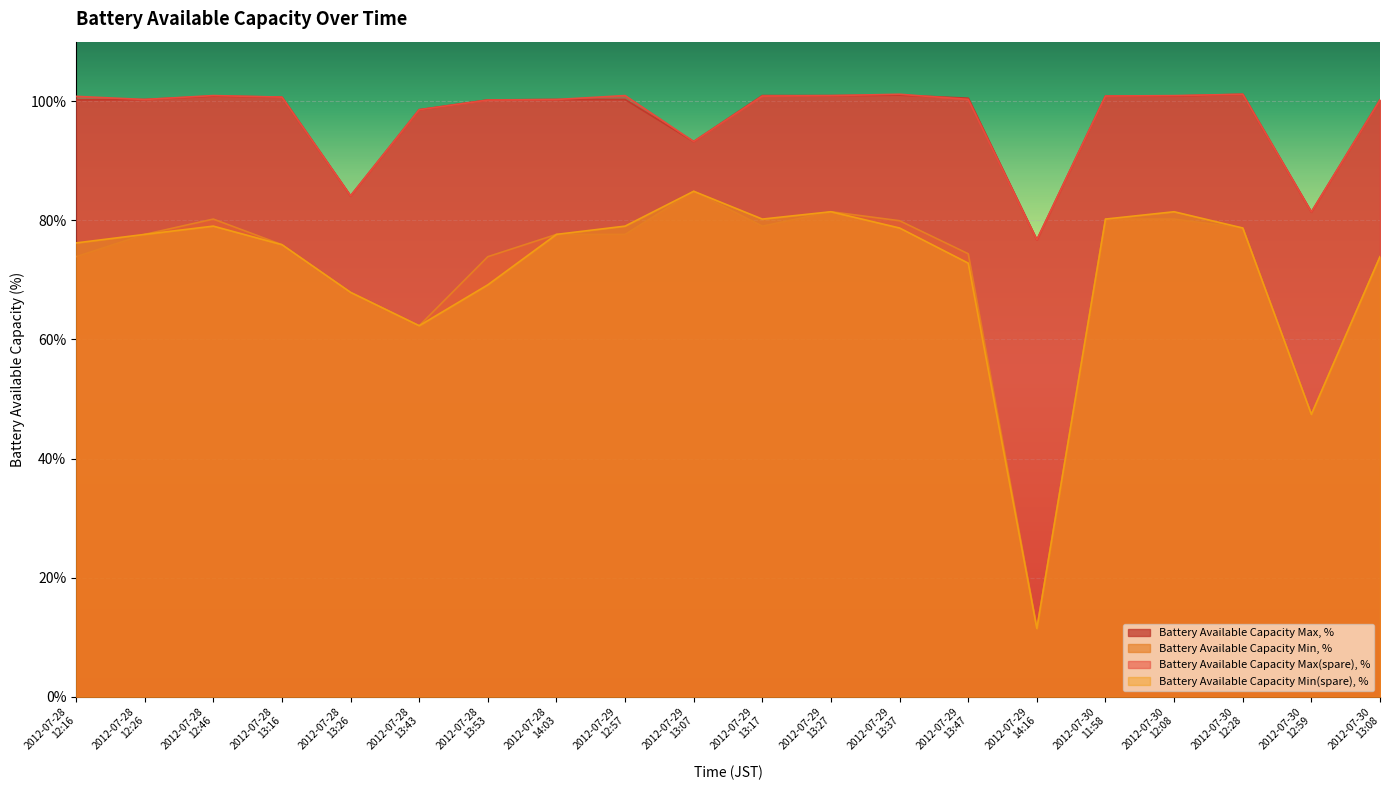

Which series has the largest total across all categories?

Battery Available Capacity Max(spare), %